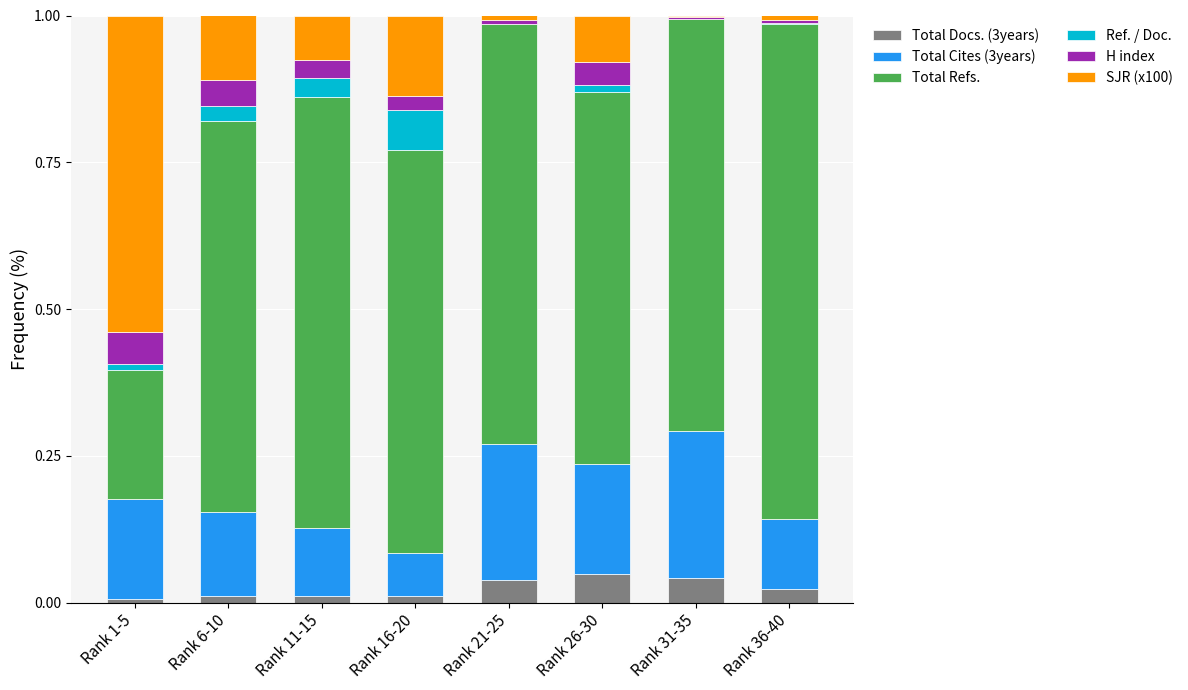

Is it true that Total Docs. (3years) equals 0.0 at Rank 31-35?

True